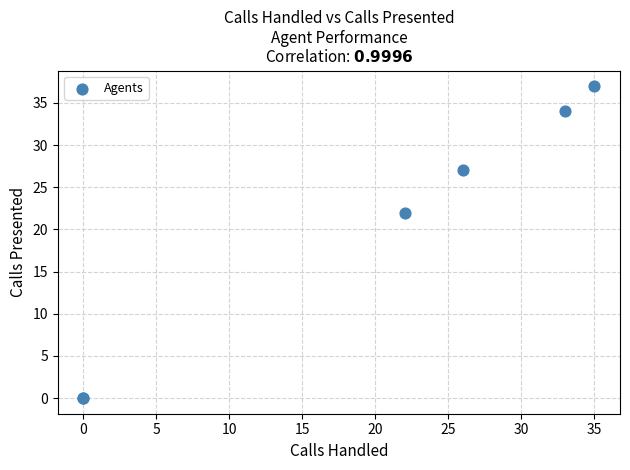

What Y value in the scatter plot is closest to 18?

22